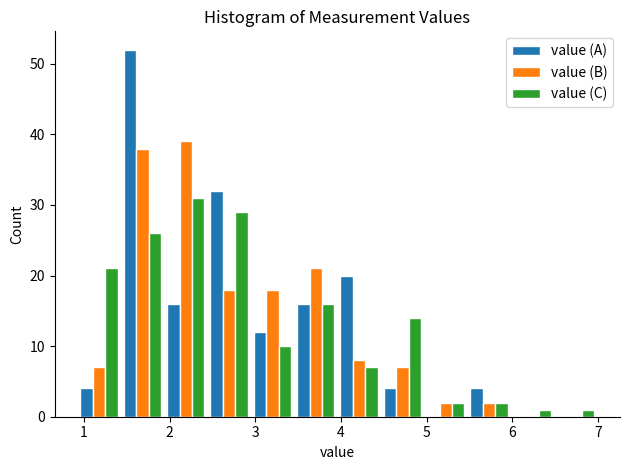

What is the height of the value (B) bar covering 2.4 to 2.9 on the x-axis? Neither the bar edges nor the heights are printed on the chart, so give them approximately, as read against the axes.

18